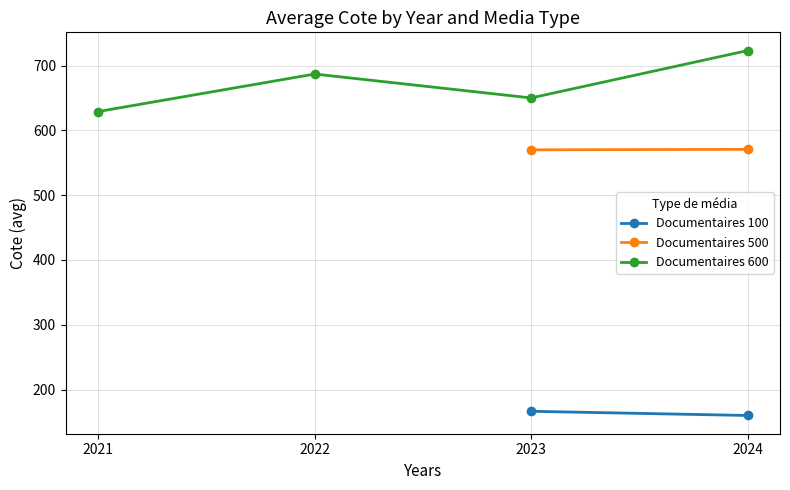

What is the minimum value shown in the chart?

159.9